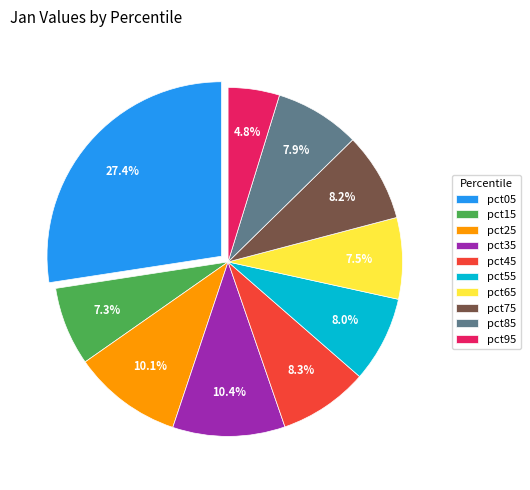

To the nearest percent, what percentage of the pie is pct25?

10%